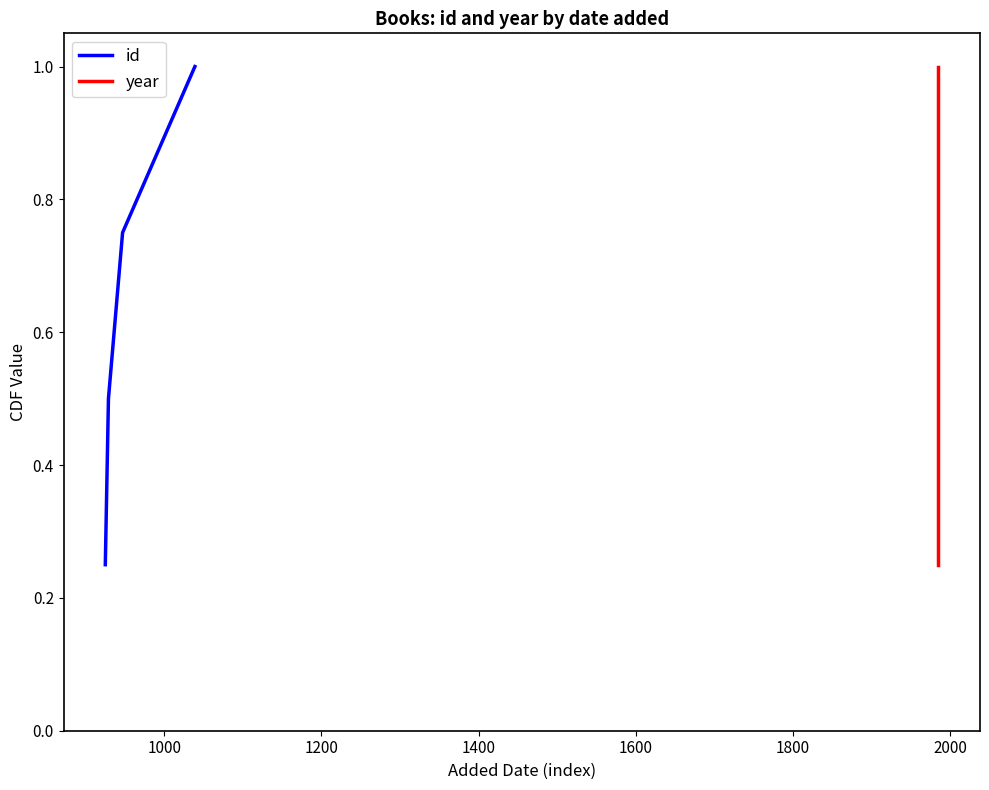

Does the chart display data point markers on the line(s)?

No